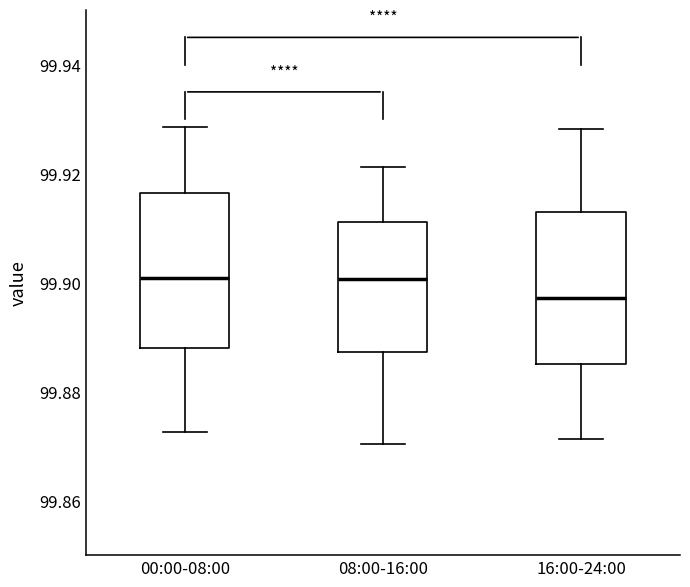

Where is the lower edge of the box for 00:00-08:00 on the y-axis? The values are not printed on the chart, so give them approximately, as read against the axis.

99.888